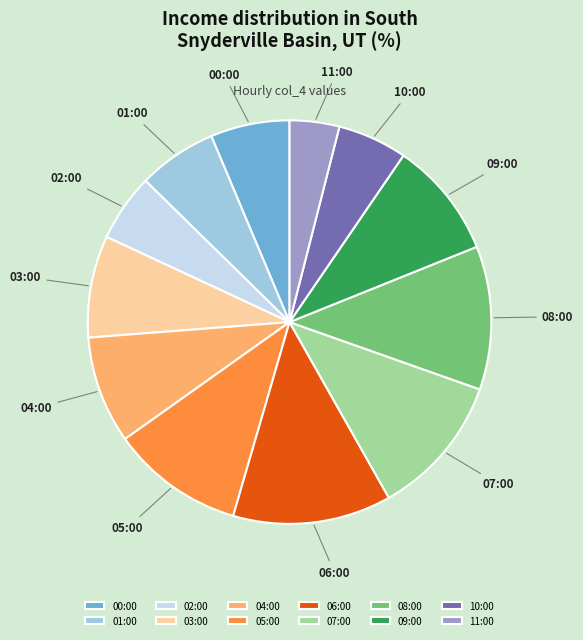

Is it true that 07:00 is 11% of the pie?

True